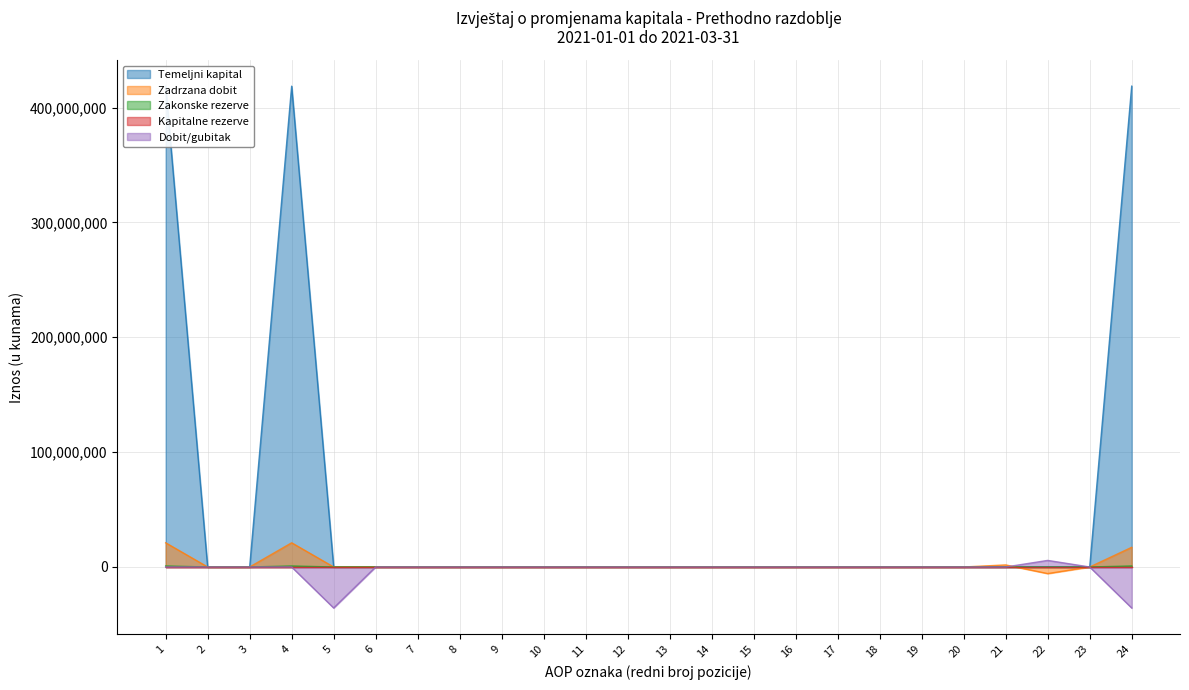

At which category is the sum across all series the highest?

1